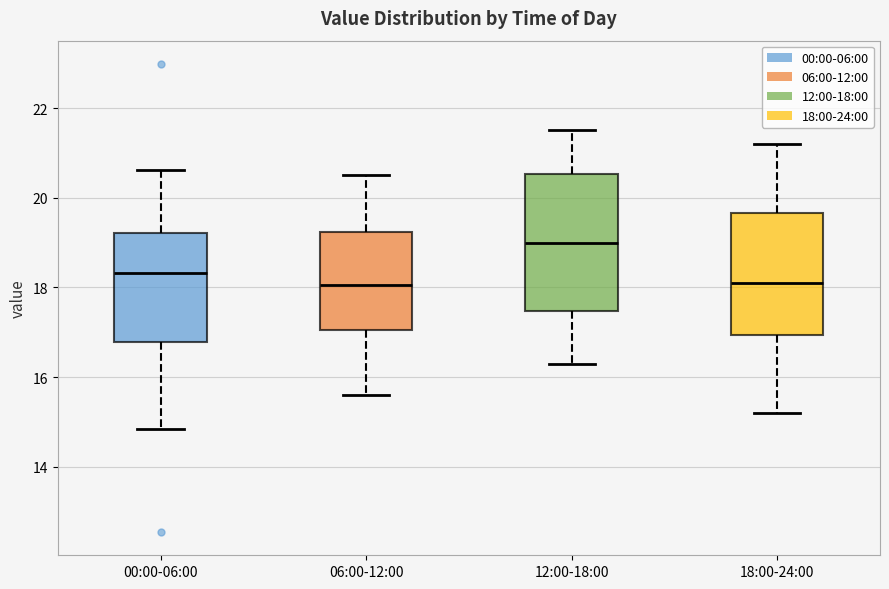

Reading left to right, transcribe this box plot: for each box, give where its median line is, the range the box spans, and where its two whiskers end, as read against the y-axis. The values are not printed on the chart, so give them approximately, as read against the axis.

00:00-06:00: median 18.4, box 16.8 to 19.2, whiskers 14.8 to 20.6
06:00-12:00: median 18.0, box 17.0 to 19.2, whiskers 15.6 to 20.6
12:00-18:00: median 19.0, box 17.4 to 20.6, whiskers 16.4 to 21.6
18:00-24:00: median 18.2, box 17.0 to 19.6, whiskers 15.2 to 21.2